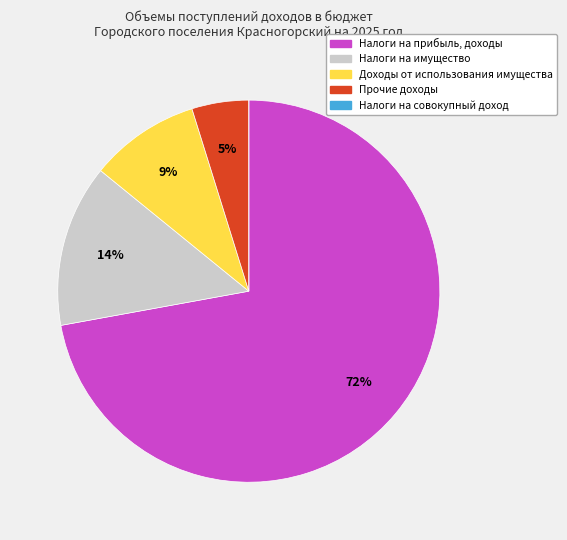

Is it true that Доходы от использования имущества is 1% of the pie?

False